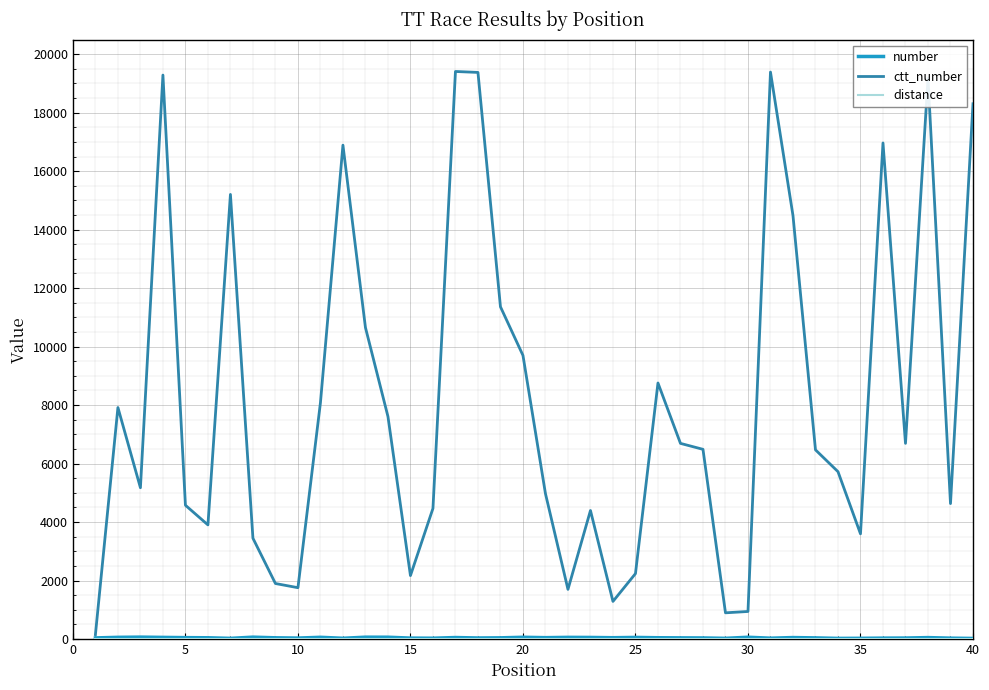

What is the greatest value displayed?

19407